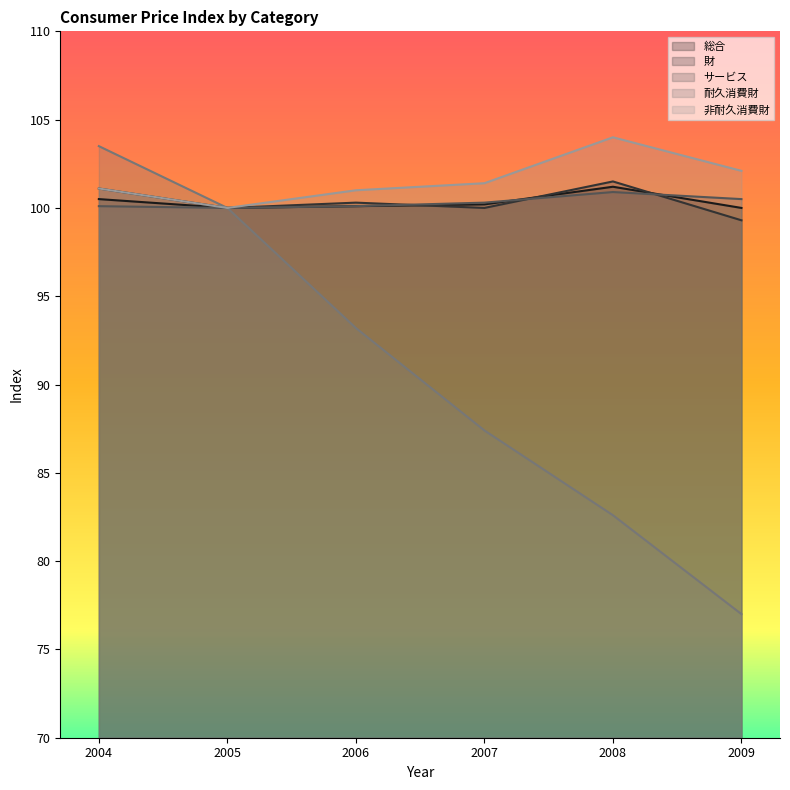

Does the chart display data point markers on the line(s)?

No